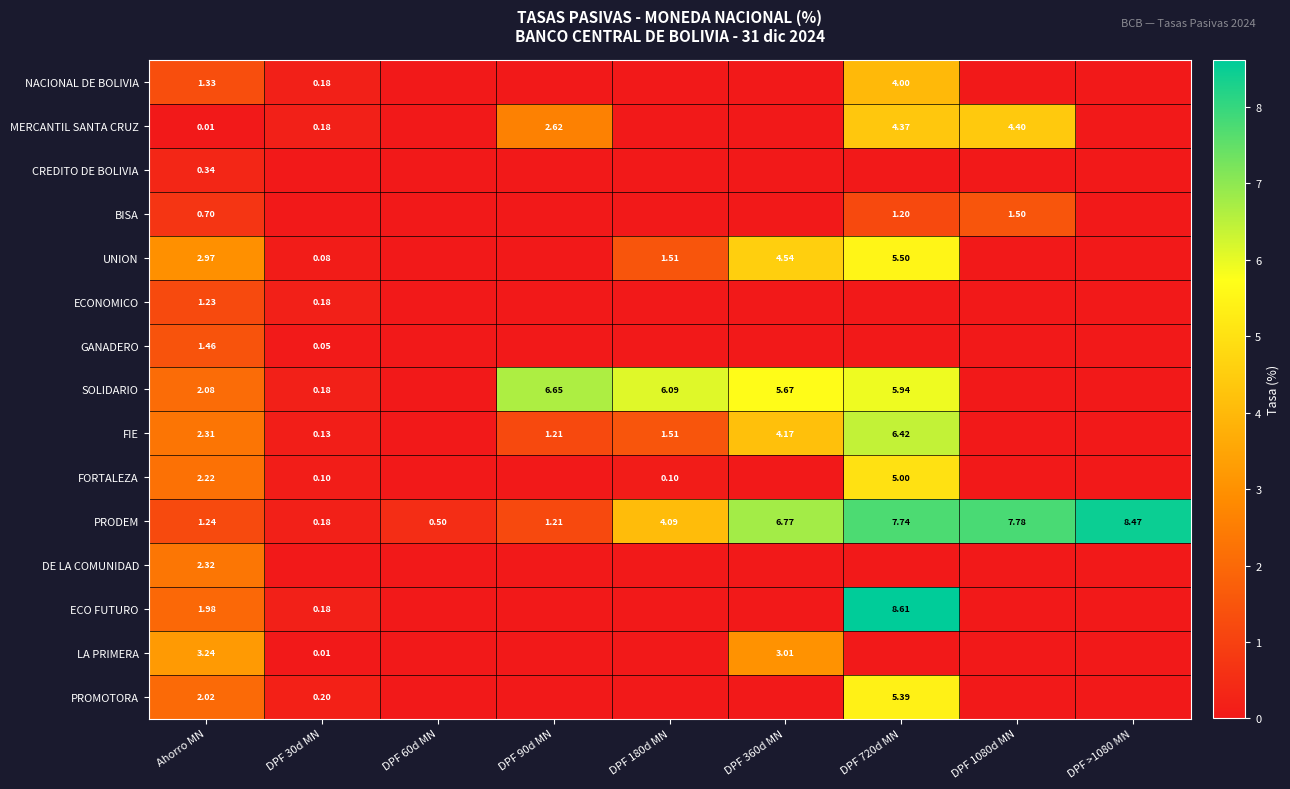

What is the difference between the highest and lowest values at DPF 30d MN?

0.2